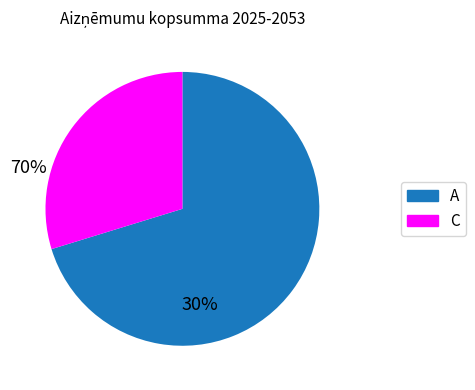

Is there a majority slice in this chart?

Yes